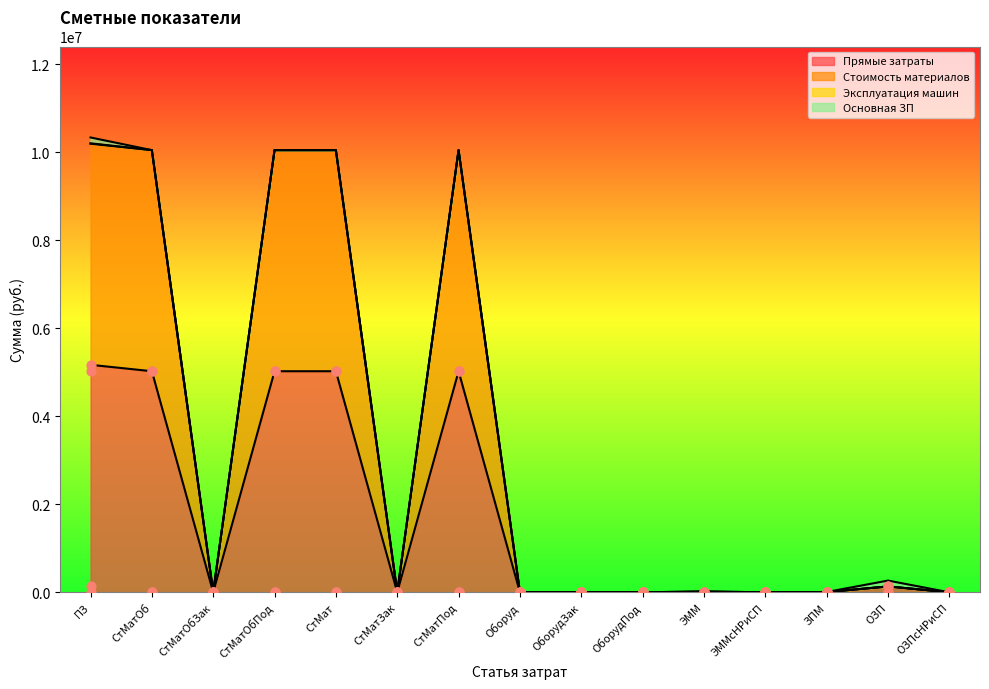

The Прямые затраты series shows 2602676.9 at СтМатЗак. True or false?

False